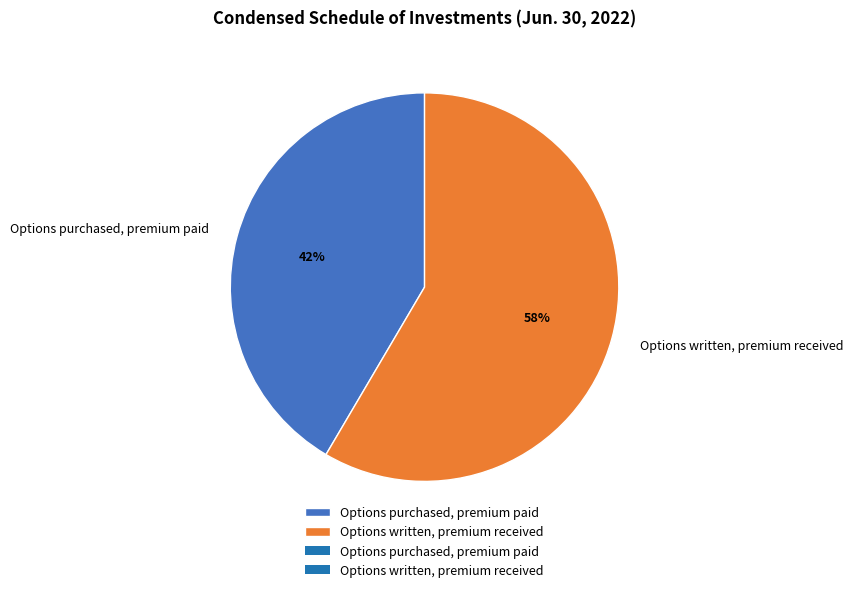

Do Options purchased, premium paid and Options written, premium received together represent more than half of the pie?

Yes